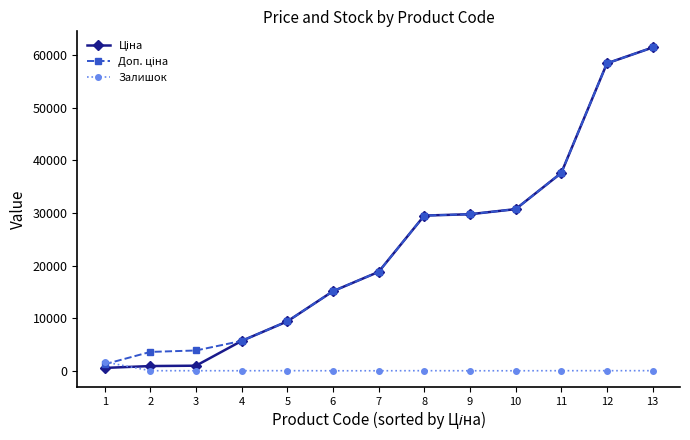

What is the highest value of the Залишок series?

1677.0